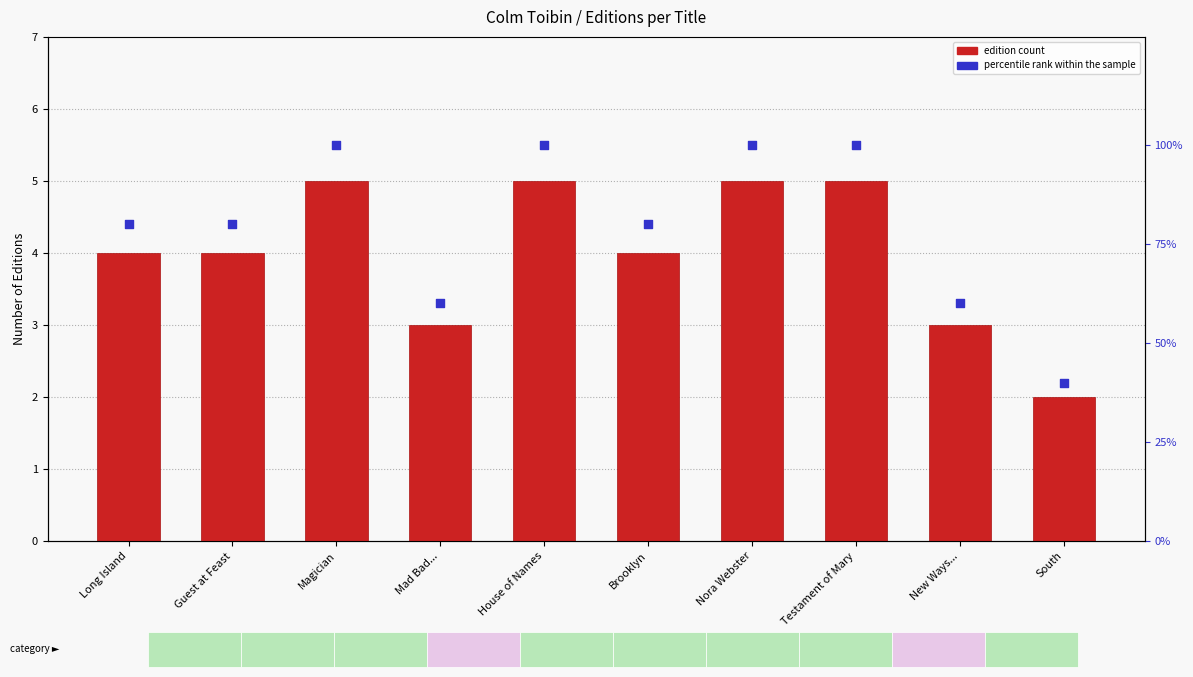

Which series contains the lowest Y value?

edition count